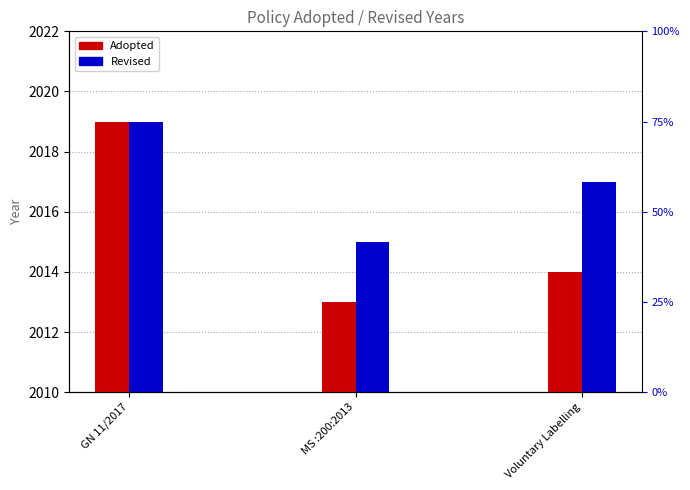

List the series in order of their overall mean, lowest first.

Adopted, Revised